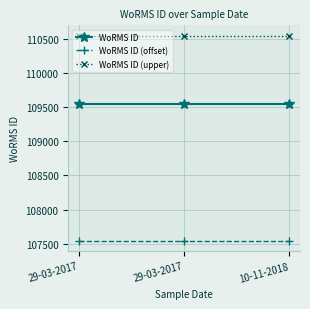

Count the number of data series in this chart.

3